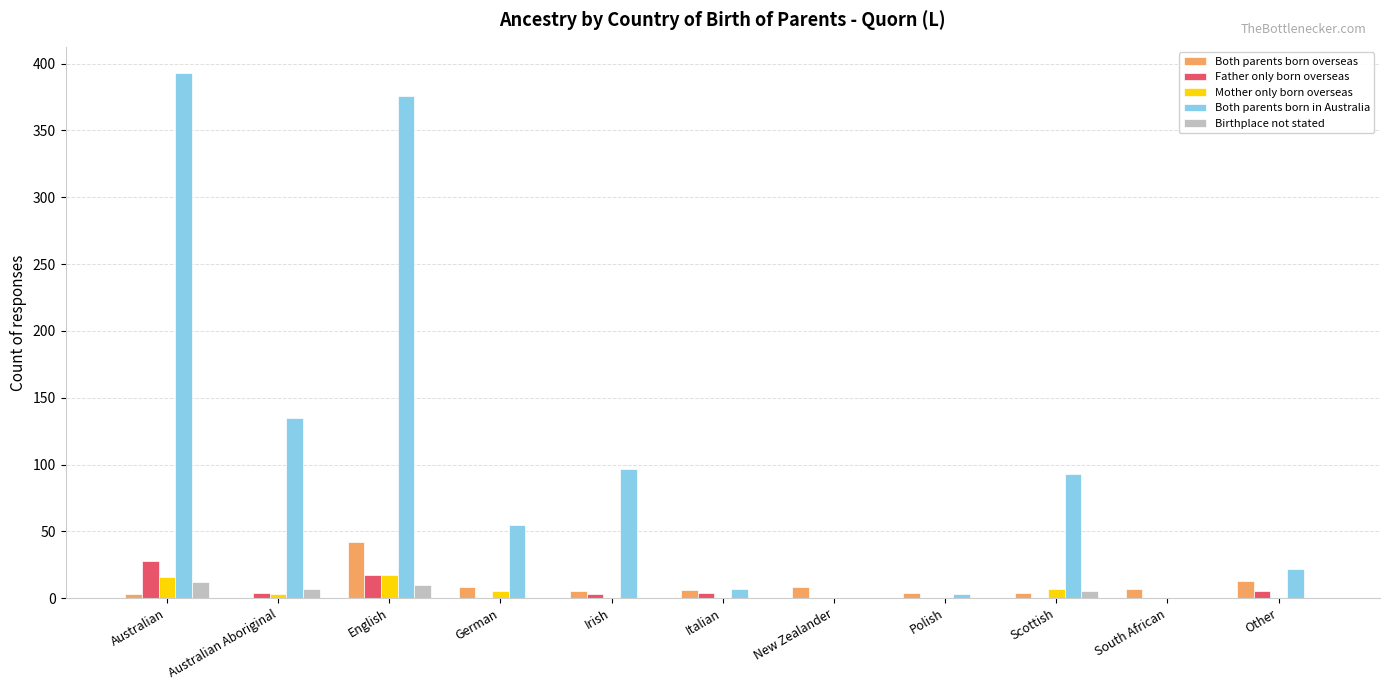

Which series has the largest total across all categories?

Both parents born in Australia